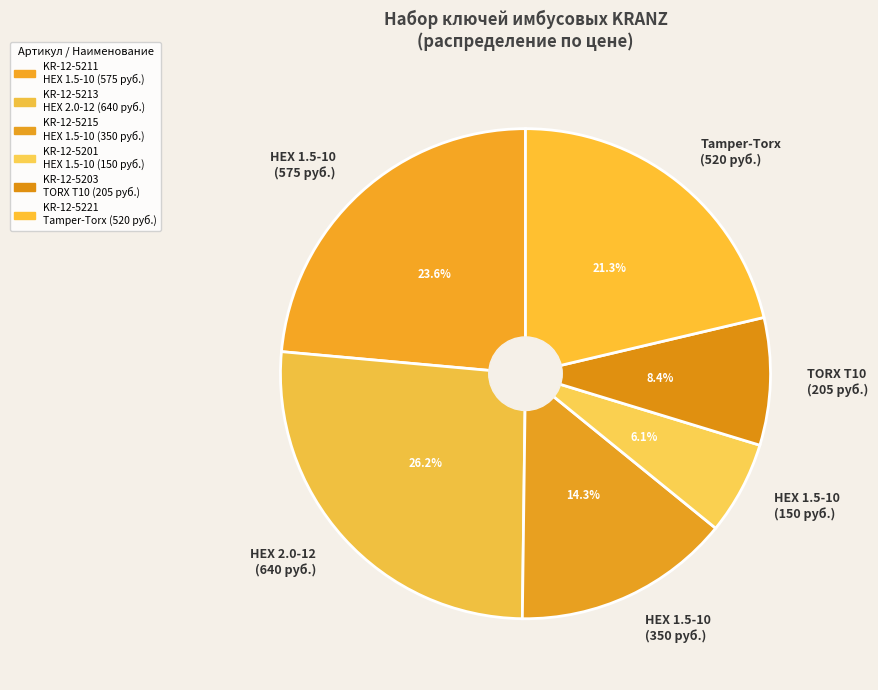

Which category has the smallest portion of the pie?

HEX 1.5-10 (150 руб.)